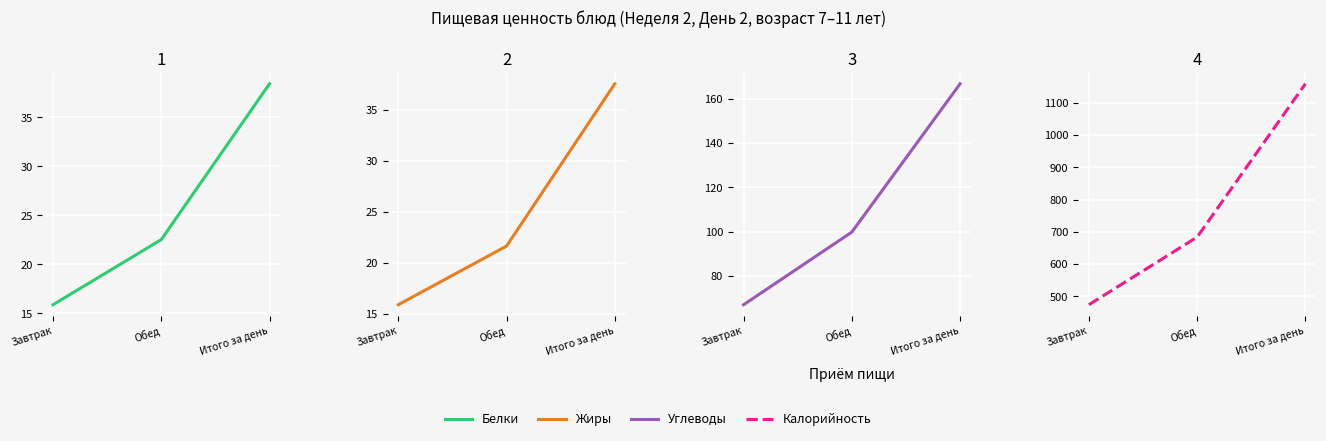

Which has a higher value, Обед or Итого за день?

Итого за день